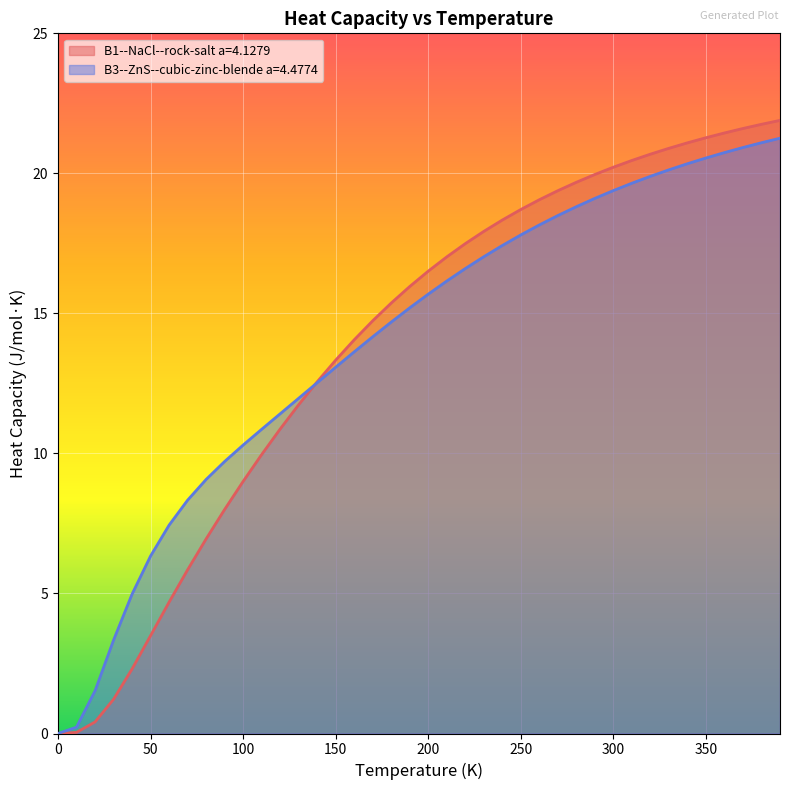

Reading left to right, list all the values displayed in this chart.

B1--NaCl--rock-salt a=4.1279: 0.0=0.0	10.0=0.0	20.0=0.4	30.0=1.2	40.0=2.3	50.0=3.5	60.0=4.7	70.0=5.8	80.0=6.9	90.0=8.0	100.0=9.0	110.0=10.0	120.0=10.9	130.0=11.7	140.0=12.6	150.0=13.3	160.0=14.1	170.0=14.7	180.0=15.4	190.0=16.0	200.0=16.5	210.0=17.0	220.0=17.5	230.0=17.9	240.0=18.3	250.0=18.7	260.0=19.1	270.0=19.4	280.0=19.7	290.0=20.0	300.0=20.2	310.0=20.5	320.0=20.7	330.0=20.9	340.0=21.1	350.0=21.3	360.0=21.4	370.0=21.6	380.0=21.8	390.0=21.9
B3--ZnS--cubic-zinc-blende a=4.4774: 0.0=0.0	10.0=0.2	20.0=1.5	30.0=3.3	40.0=5.0	50.0=6.3	60.0=7.4	70.0=8.3	80.0=9.1	90.0=9.7	100.0=10.3	110.0=10.9	120.0=11.4	130.0=12.0	140.0=12.5	150.0=13.1	160.0=13.6	170.0=14.2	180.0=14.7	190.0=15.2	200.0=15.7	210.0=16.2	220.0=16.6	230.0=17.0	240.0=17.4	250.0=17.8	260.0=18.2	270.0=18.5	280.0=18.8	290.0=19.1	300.0=19.4	310.0=19.6	320.0=19.9	330.0=20.1	340.0=20.3	350.0=20.5	360.0=20.7	370.0=20.9	380.0=21.1	390.0=21.3